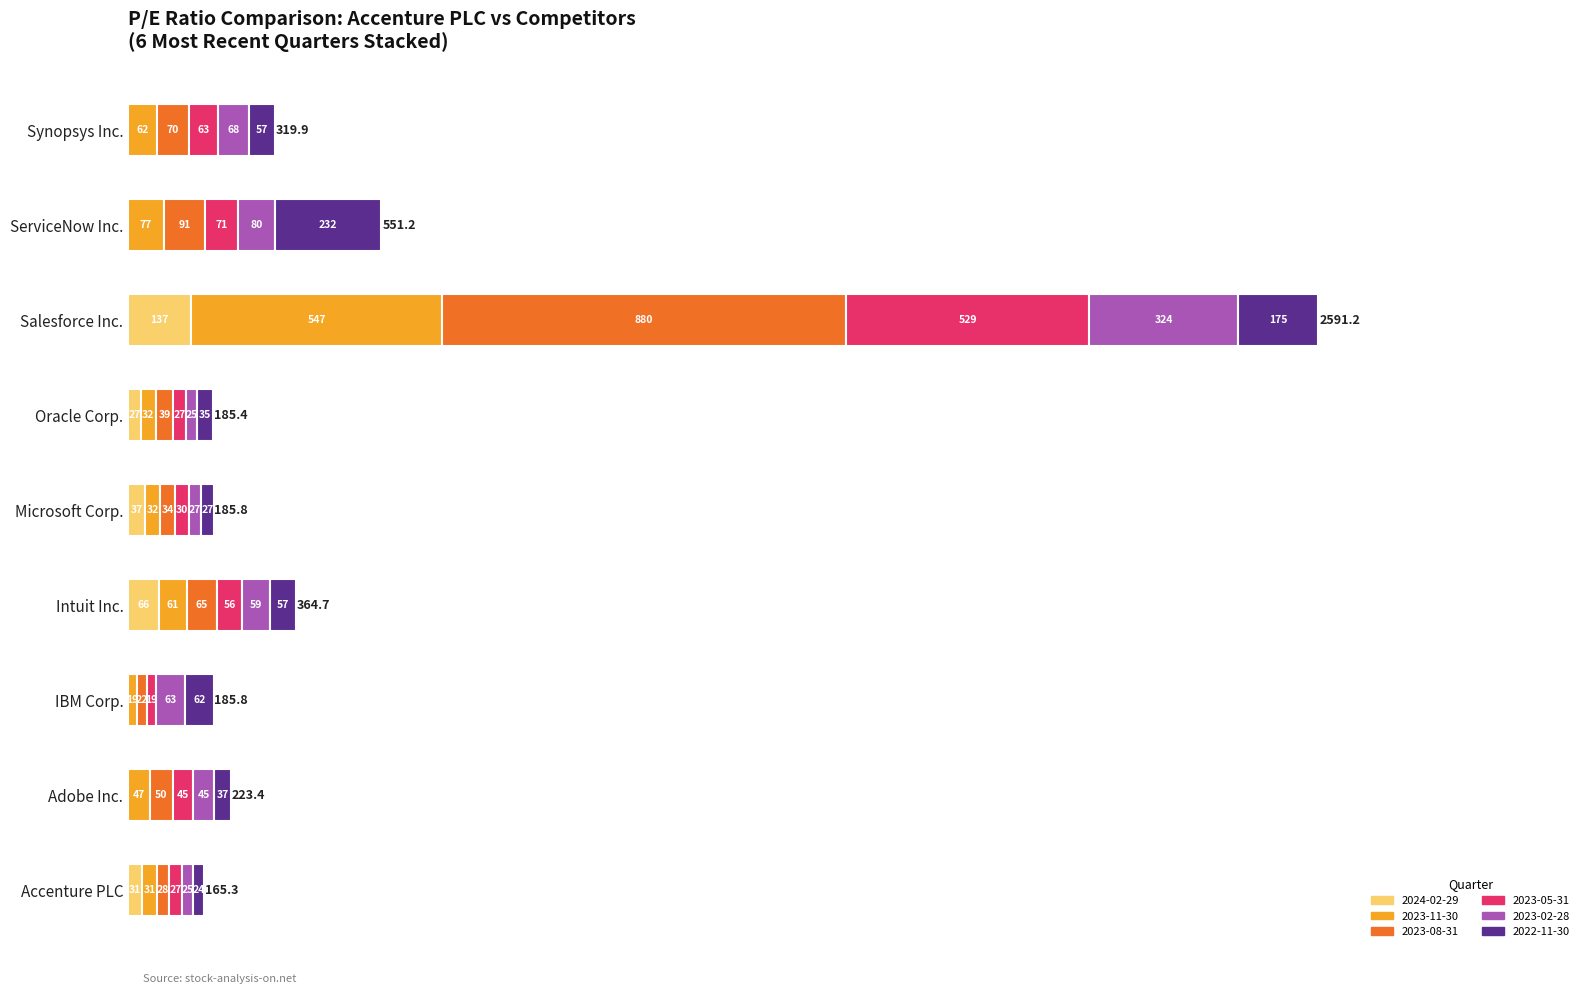

At which category is the sum across all series the highest?

Salesforce Inc.